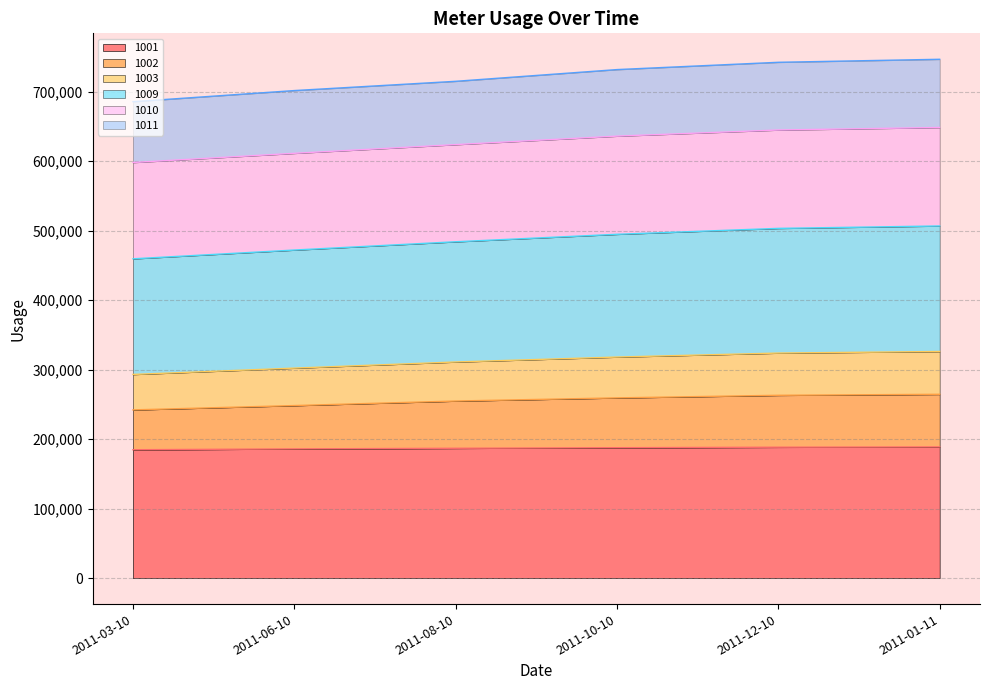

What is the total value across all series at 2011-10-10?

731865